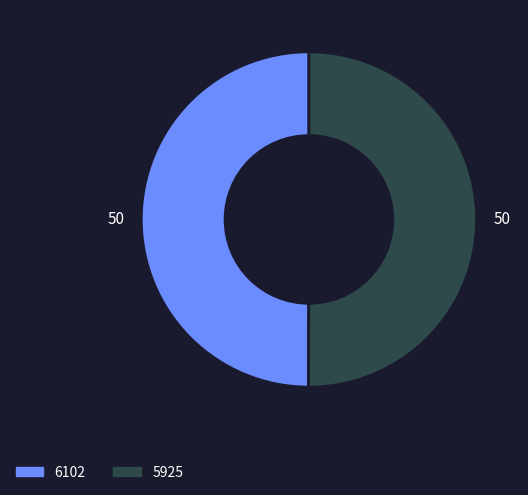

Is it true that 5925 is 36% of the pie?

False